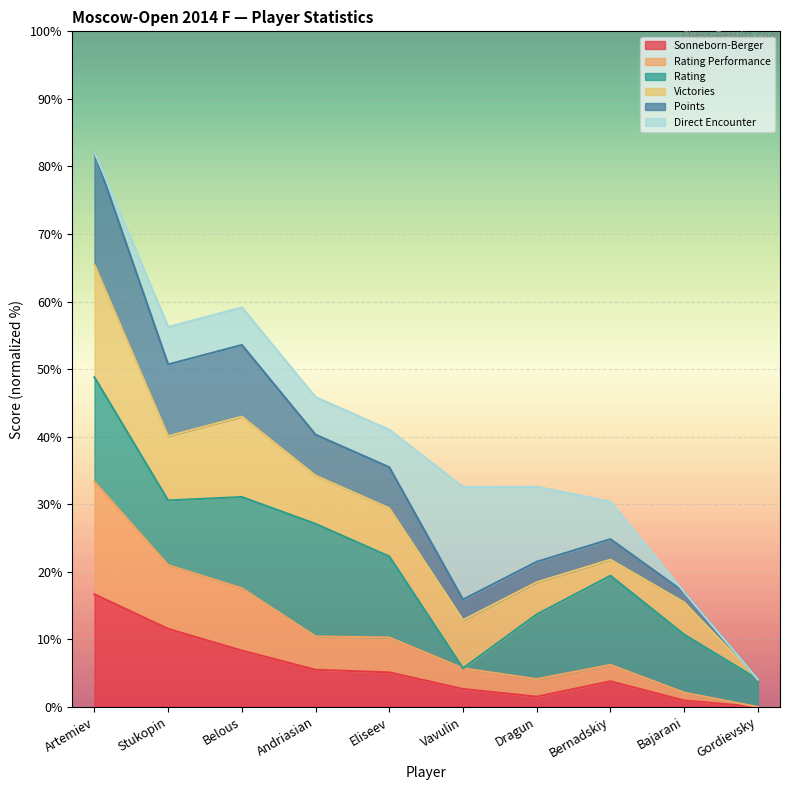

What position from the right is Andriasian?

7